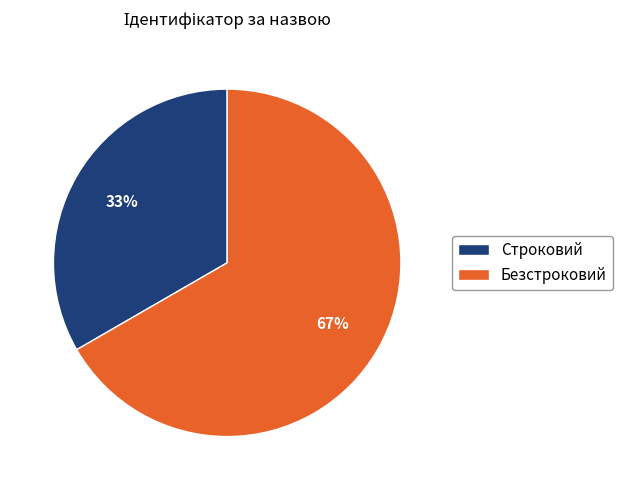

Do Строковий and Безстроковий together represent more than half of the pie?

Yes